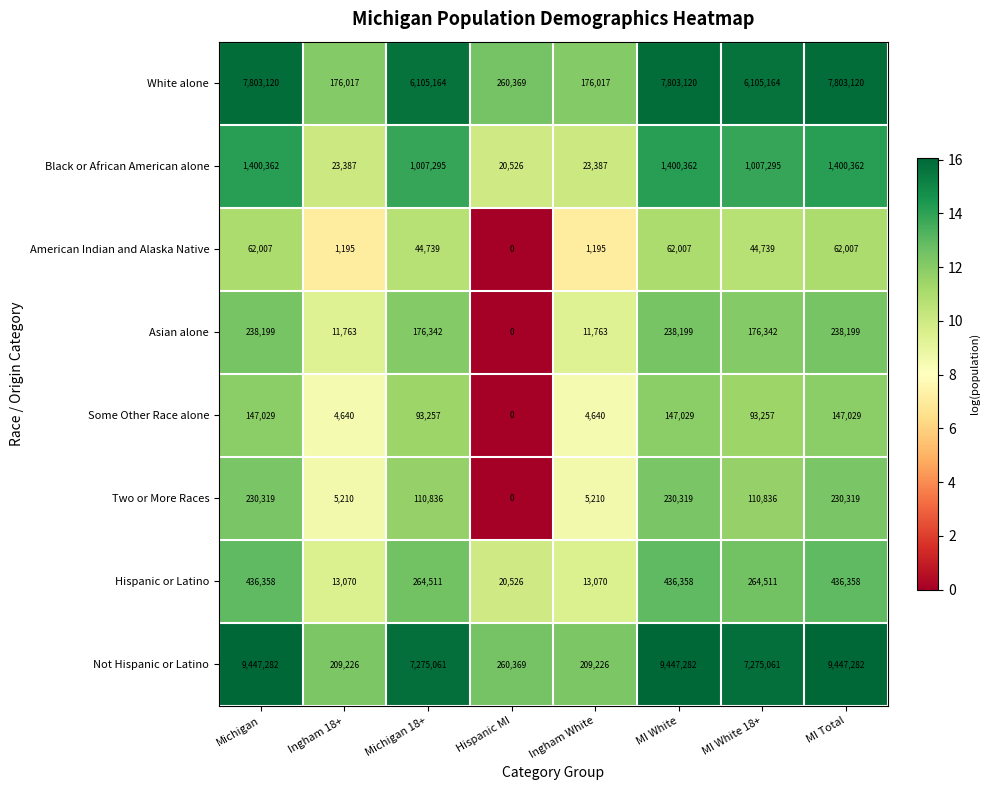

Is it true that Hispanic or Latino equals 4626 at Ingham White?

False